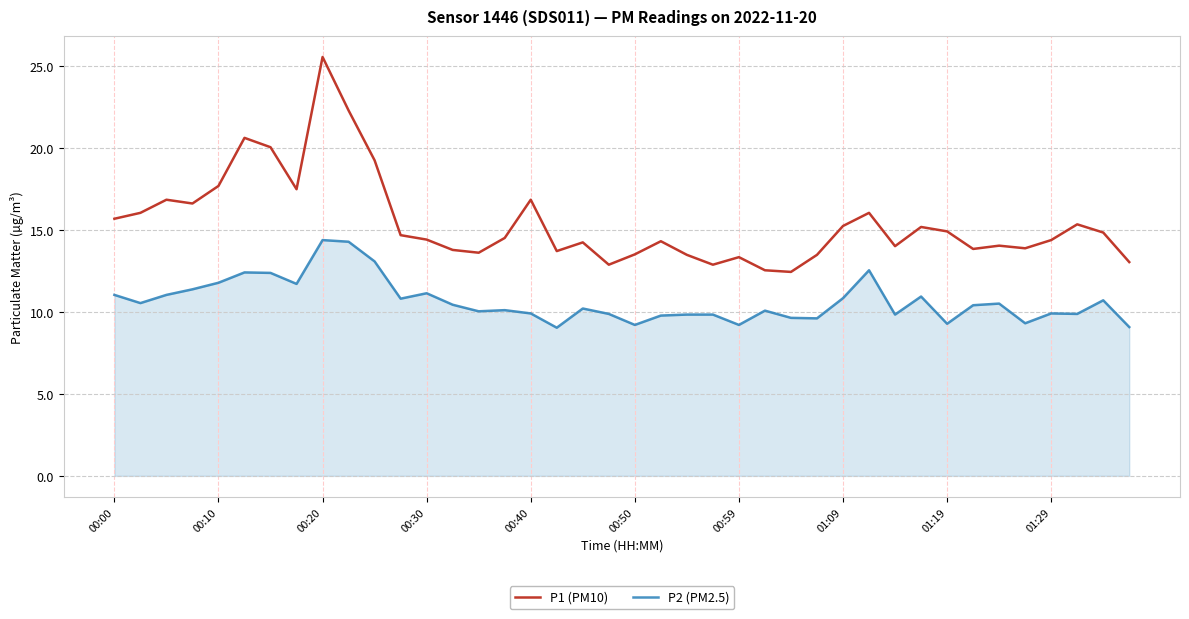

True or false: P2 (PM2.5) and P1 (PM10) intersect in this chart.

False